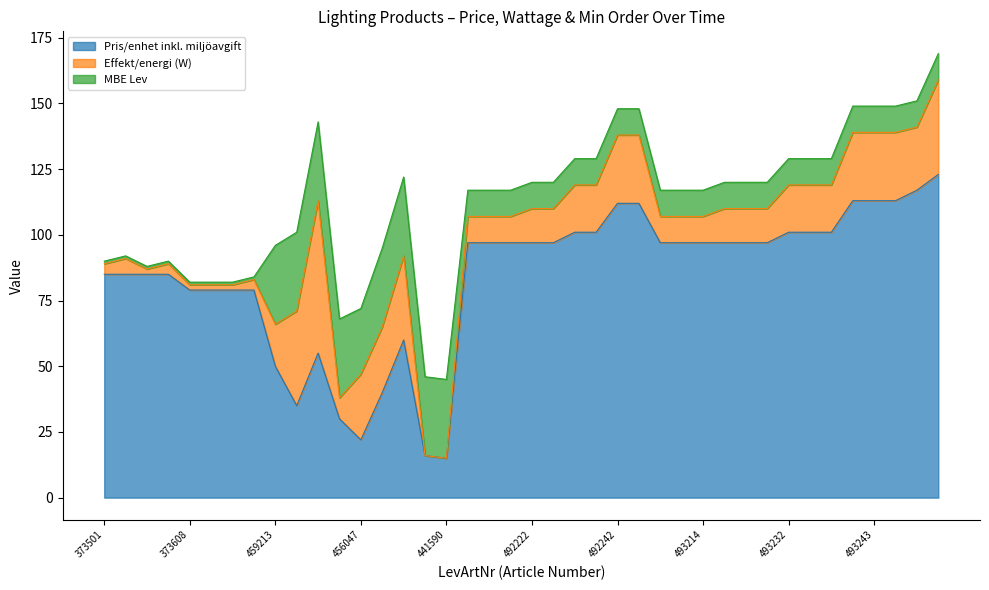

What is the difference between the highest and lowest values at 454884?

22